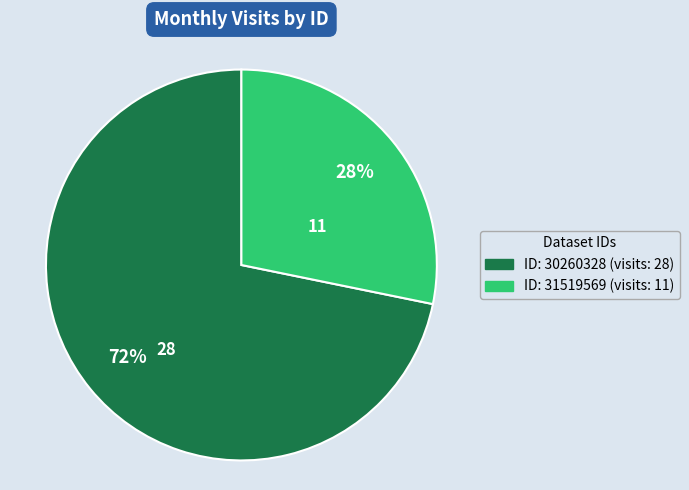

Is there any slice that represents more than half of the pie?

Yes